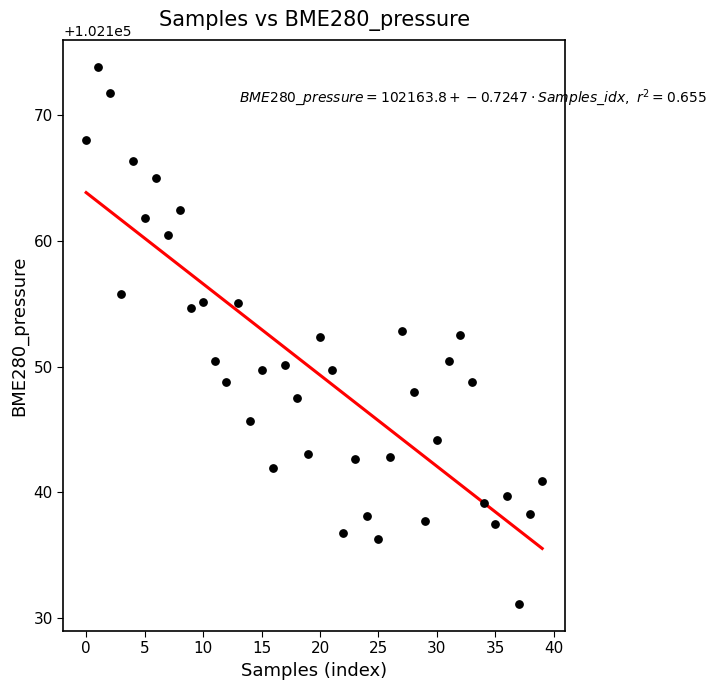

What is the range of Y values (max minus min)?

42.7